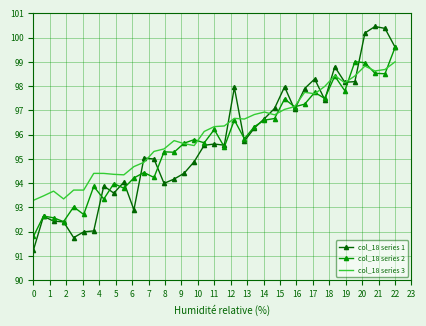

Rank the series by their maximum value, from highest to lowest.

col_18 series 1, col_18 series 2, col_18 series 3